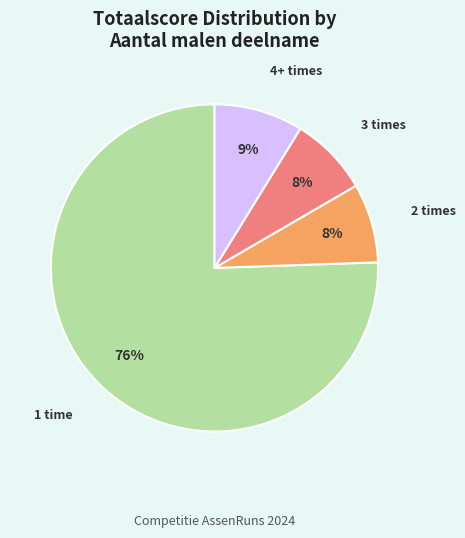

To the nearest percent, what is the combined percentage of 3 times and 1 time?

83%